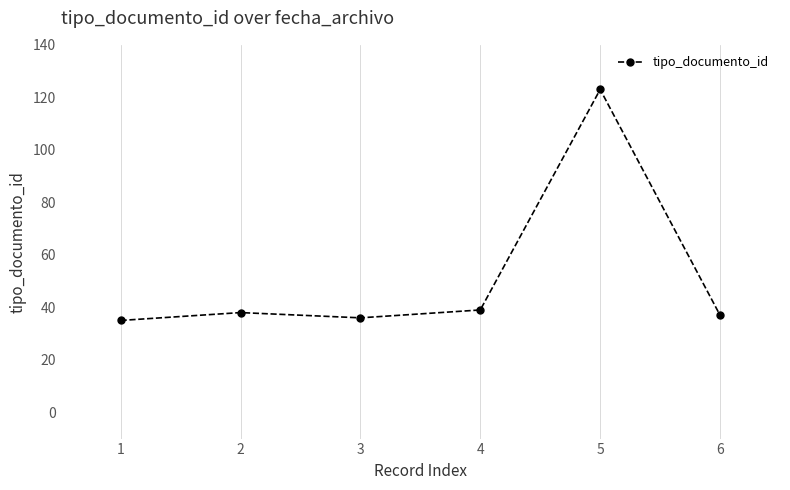

The value at 1 is 35. True or false?

True